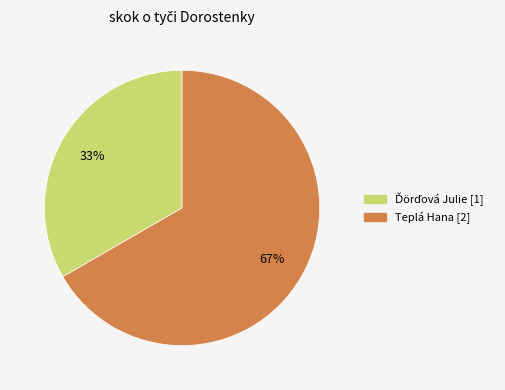

How many segments does this pie chart have?

2